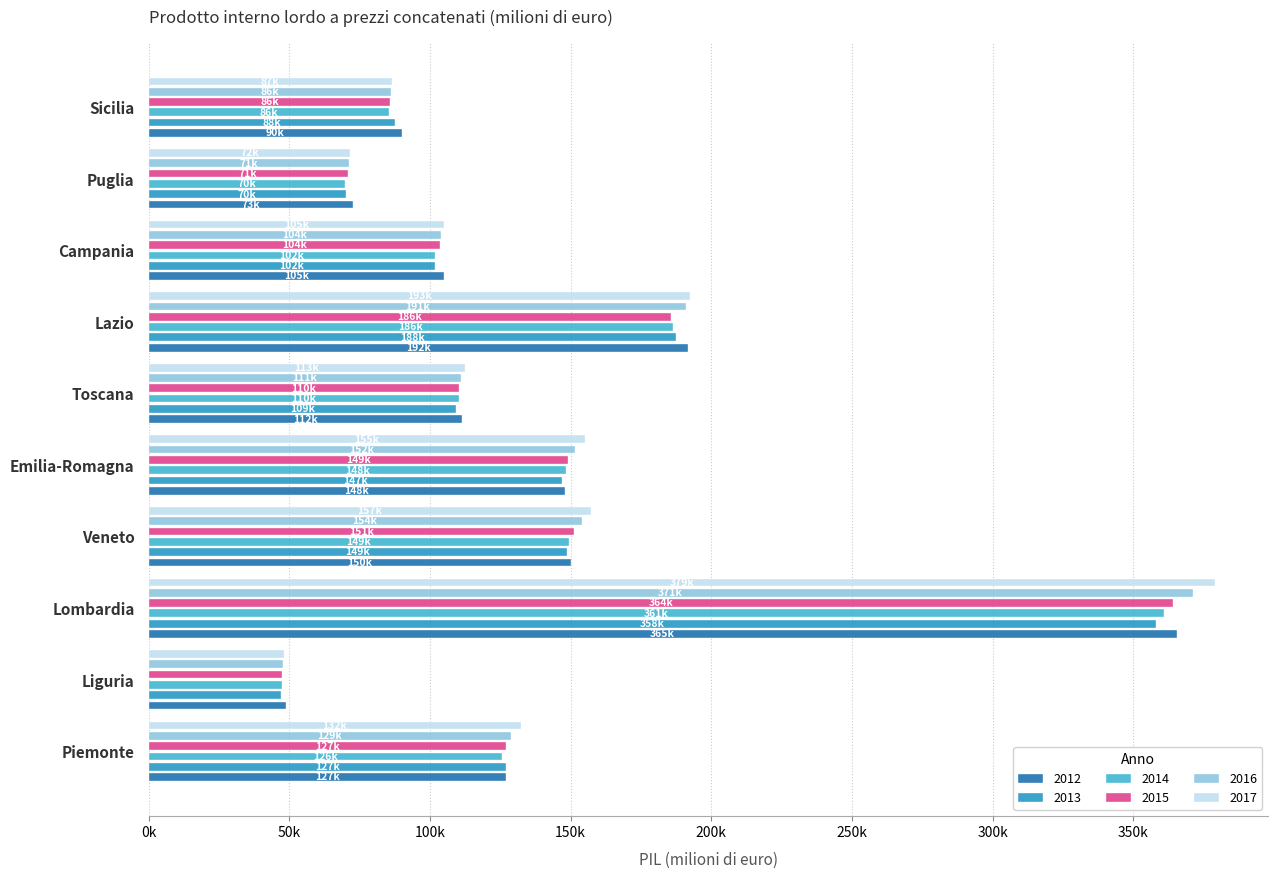

True or false: 2013 has a value of 146833.6 at Emilia-Romagna.

True